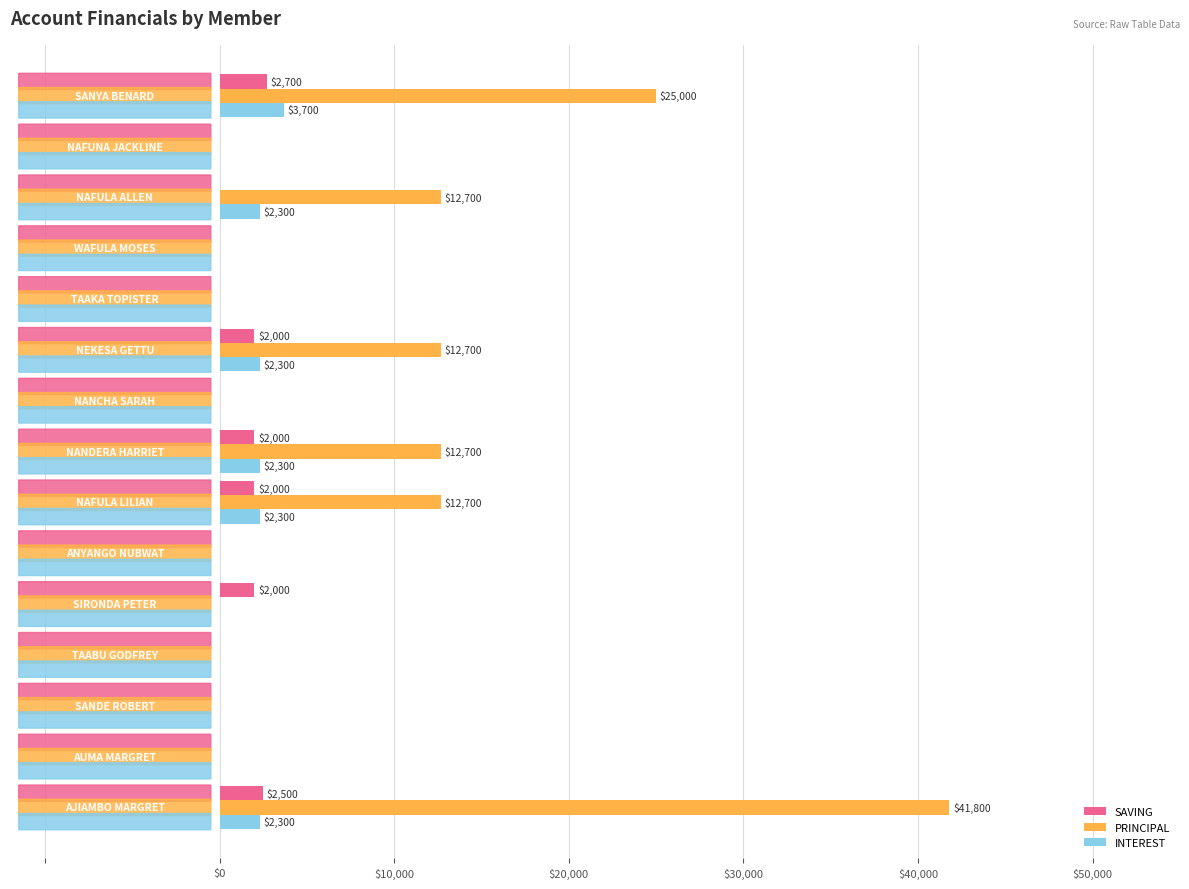

What is the sum of all SAVING values?

13200